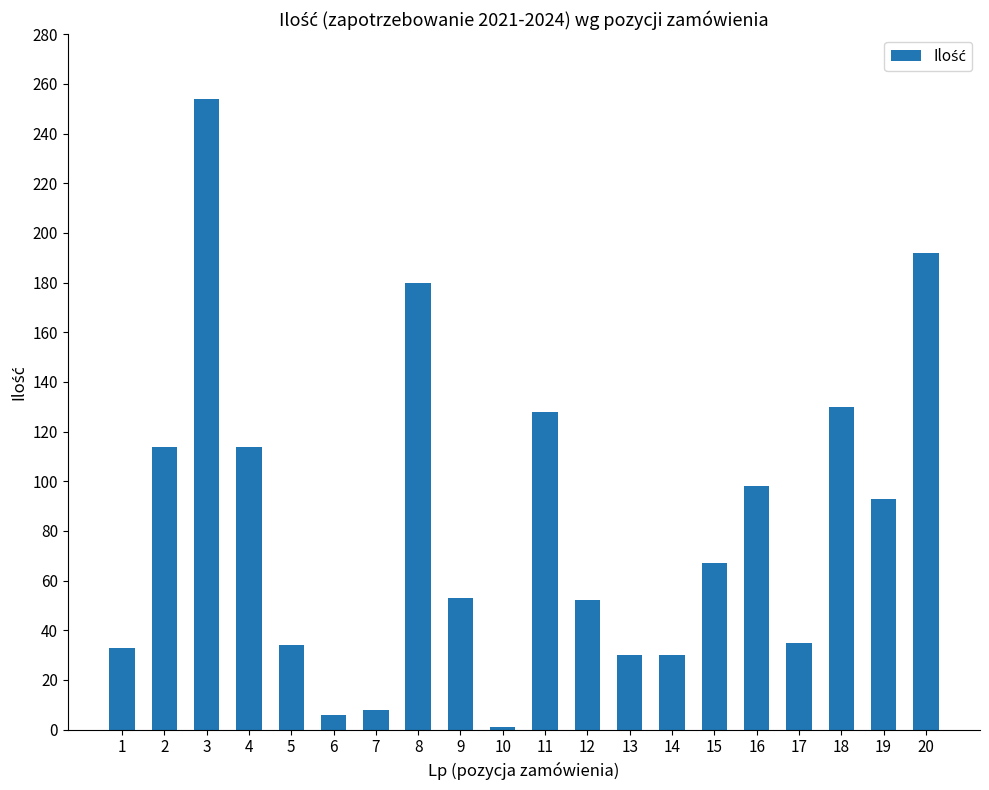

Are the bars horizontal?

No